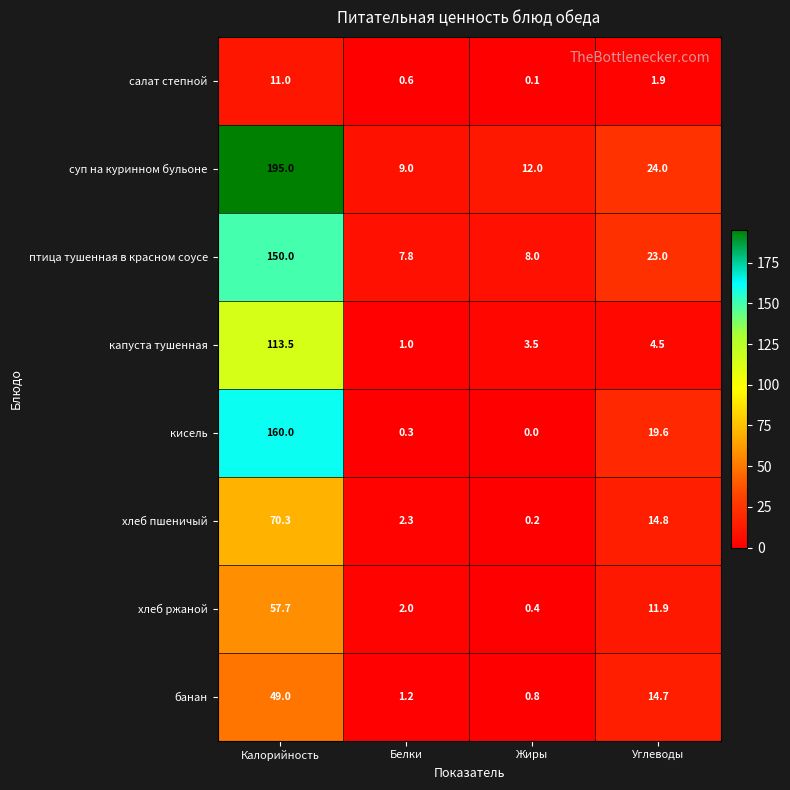

What is the difference between the maximum and minimum values in the салат степной series?

10.9